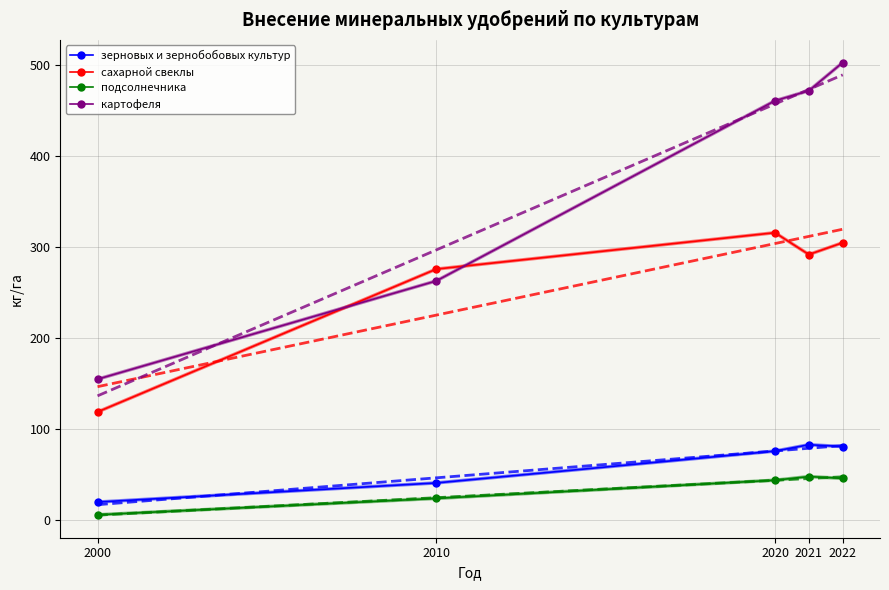

True or false: картофеля and подсолнечника cross at least once.

False